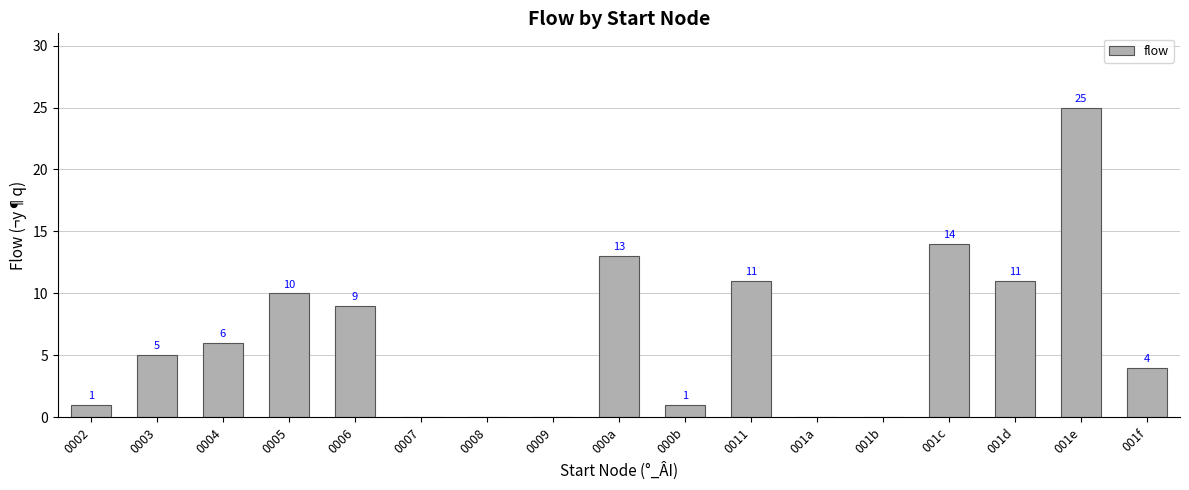

What is the sum of the values at 001f and 000b?

5